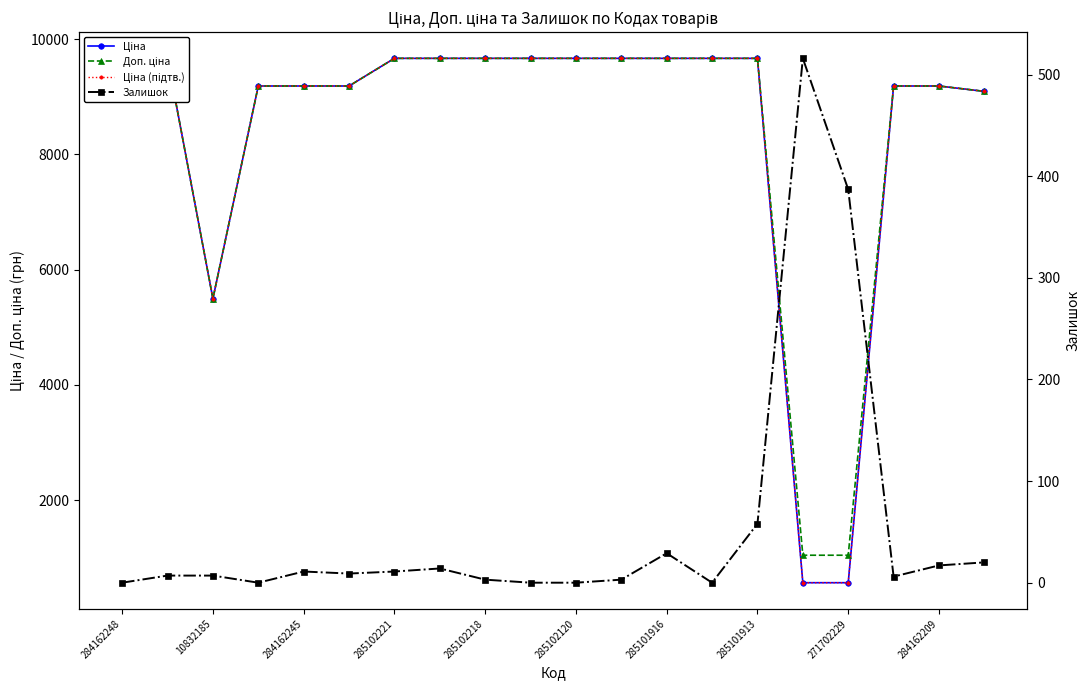

True or false: Залишок has more than 0 points higher than both neighbors.

True